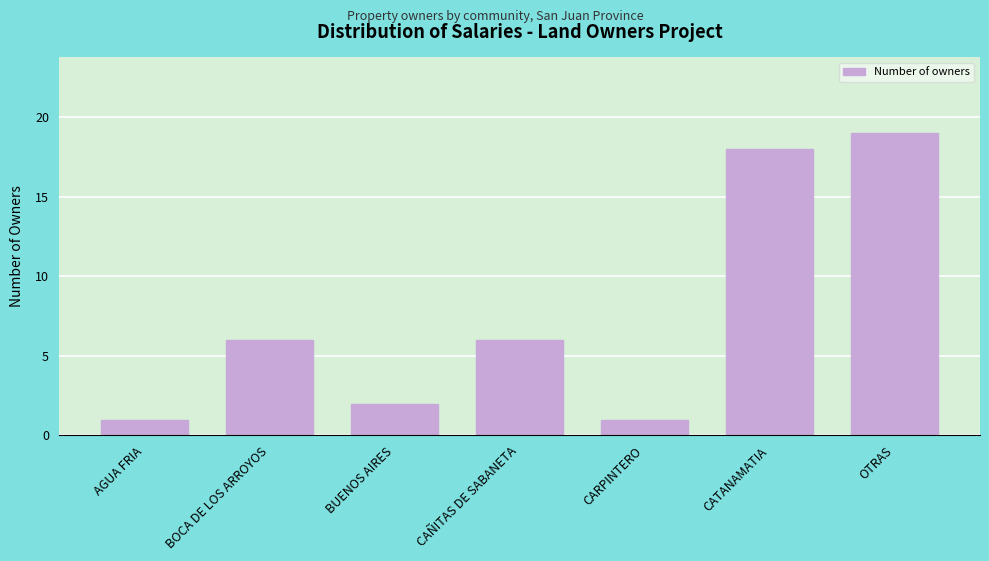

Reading left to right, list all the values displayed in this chart.

AGUA FRIA=1	BOCA DE LOS ARROYOS=6	BUENOS AIRES=2	CAÑITAS DE SABANETA=6	CARPINTERO=1	CATANAMATIA=18	OTRAS=19